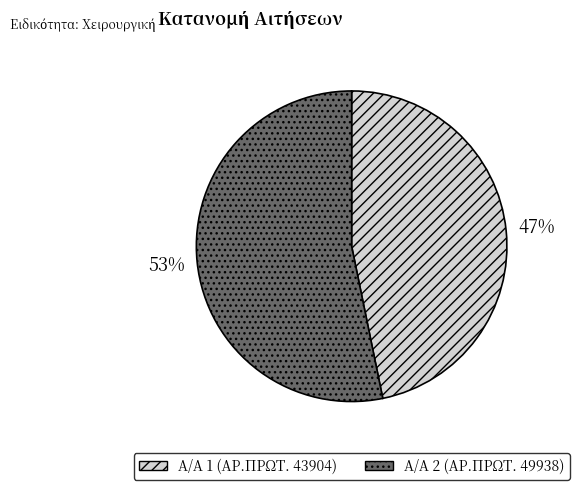

To the nearest percent, what is the average slice percentage?

50%